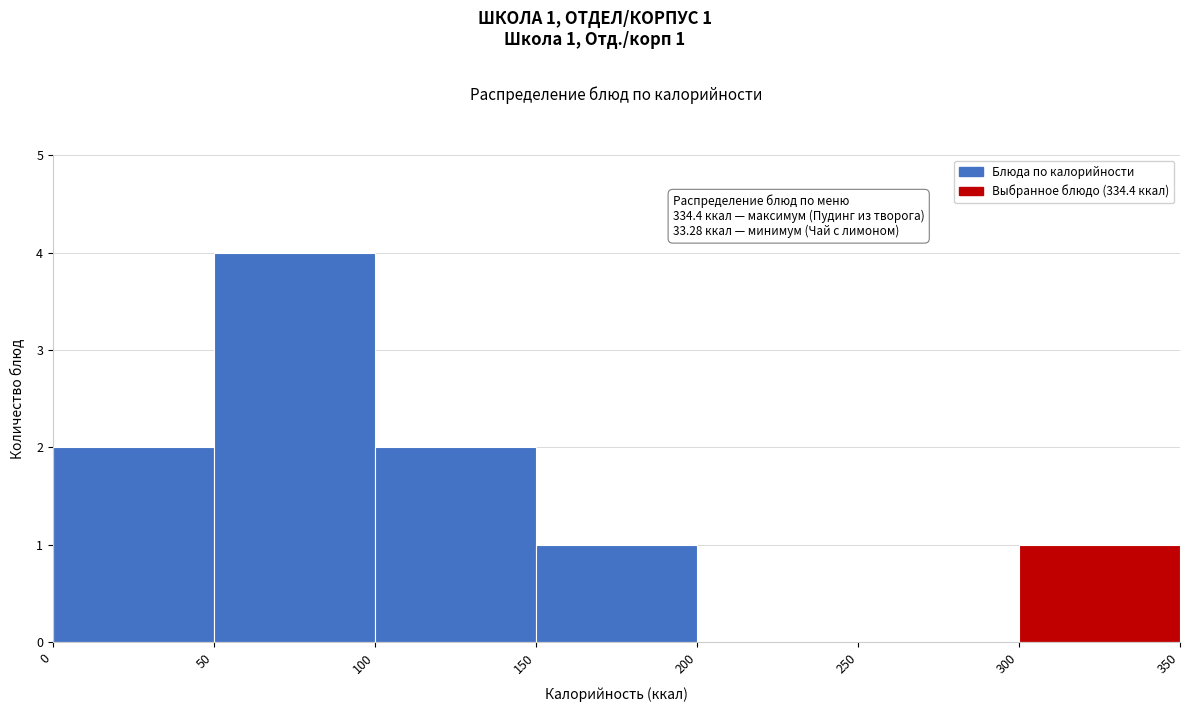

Which range on the x-axis has the tallest bar?

50 to 100